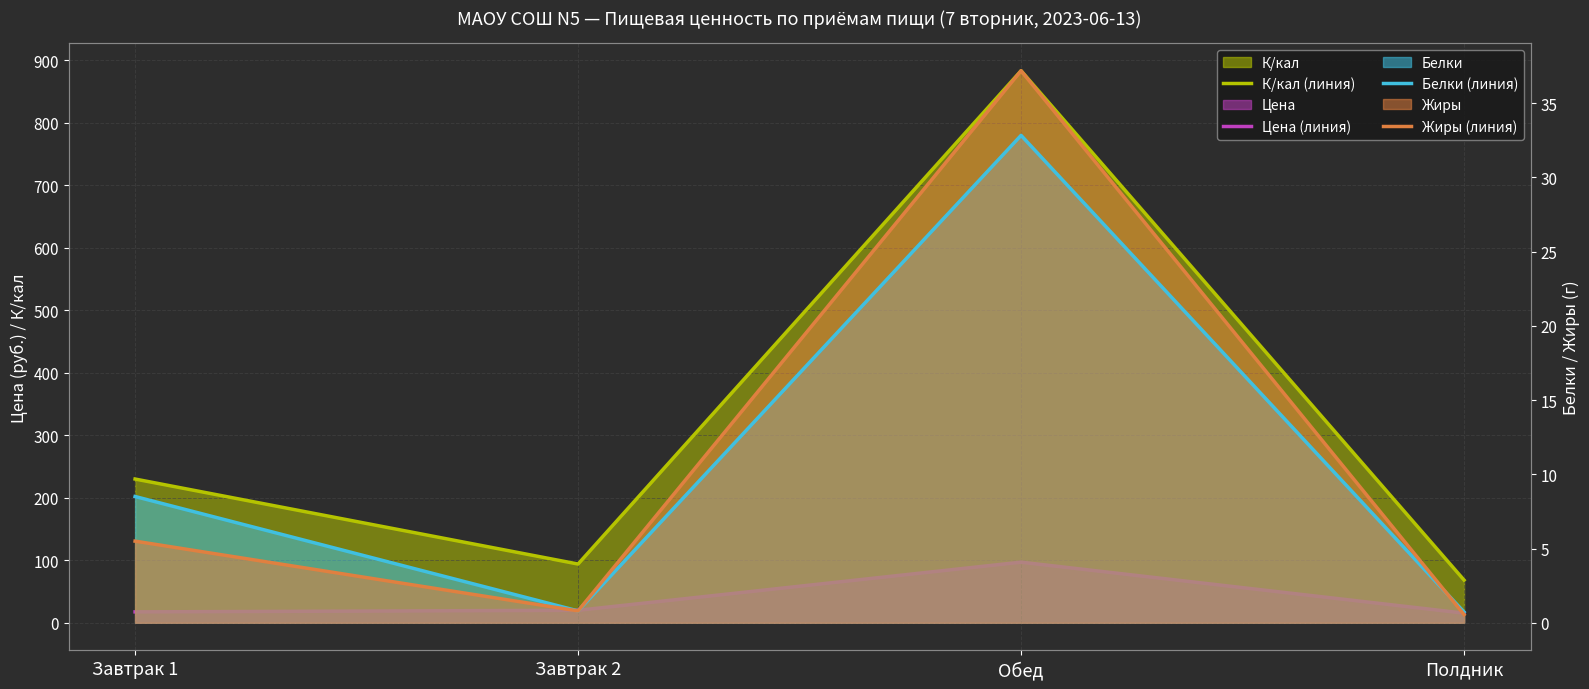

How many categories are shown in the chart?

4